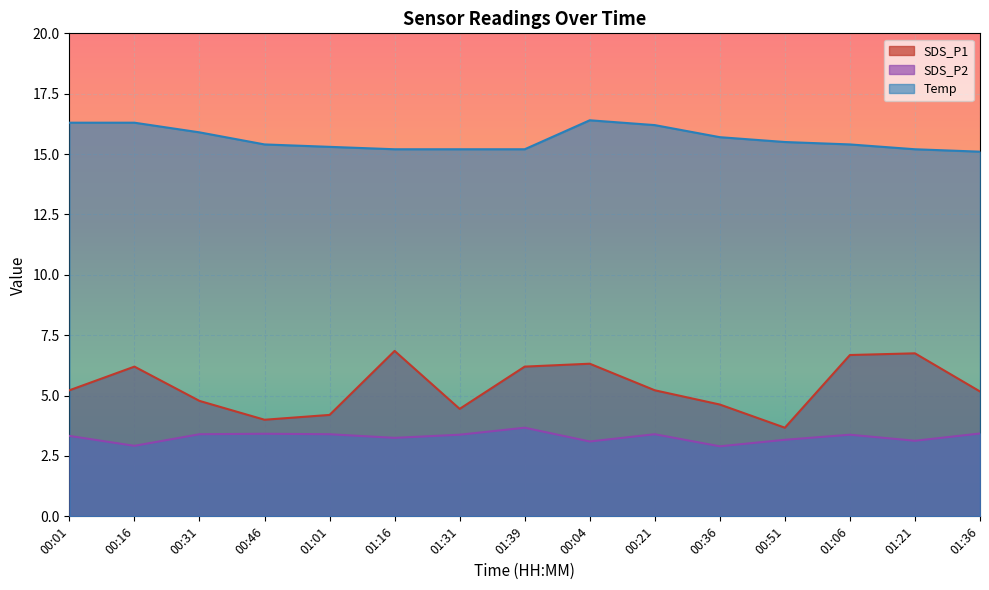

At which label does SDS_P1 reach its peak?

01:16